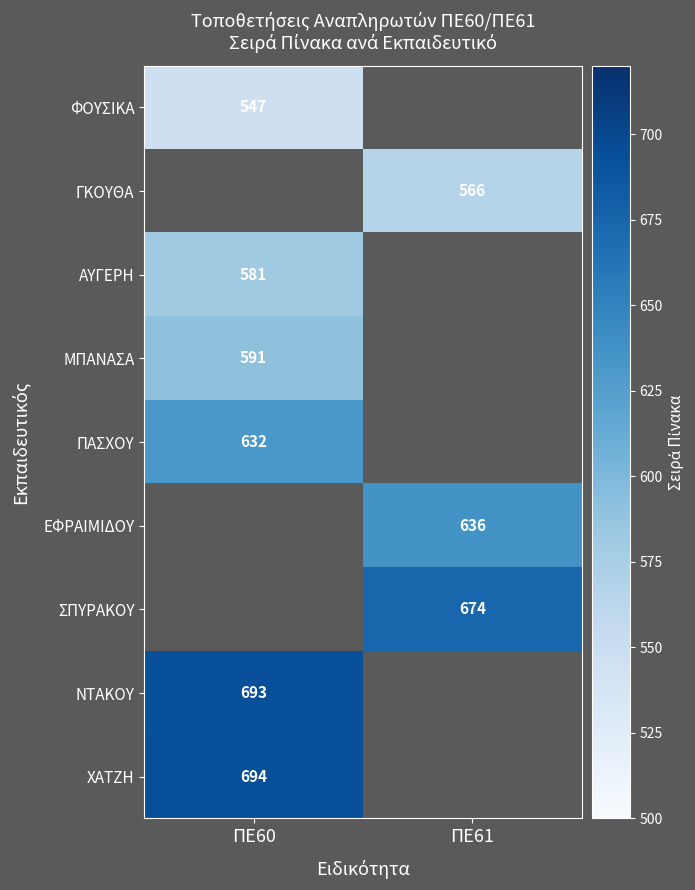

True or false: ΕΦΡΑΙΜΙΔΟΥ has a value of 909 at ΠΕ61.

False